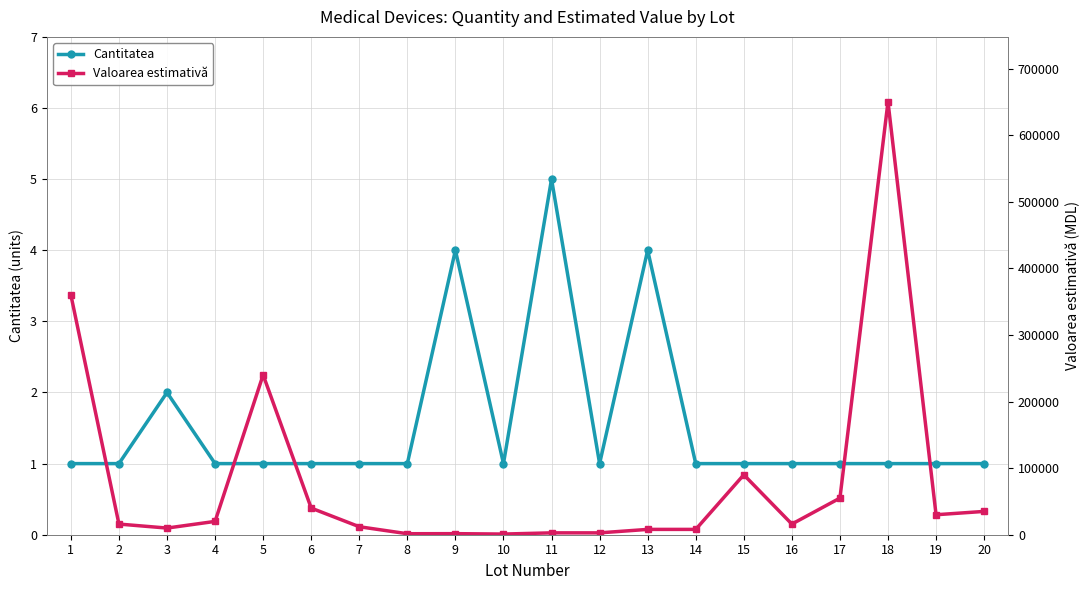

What is the difference between the maximum and minimum values in the Valoarea estimativă series?

649000